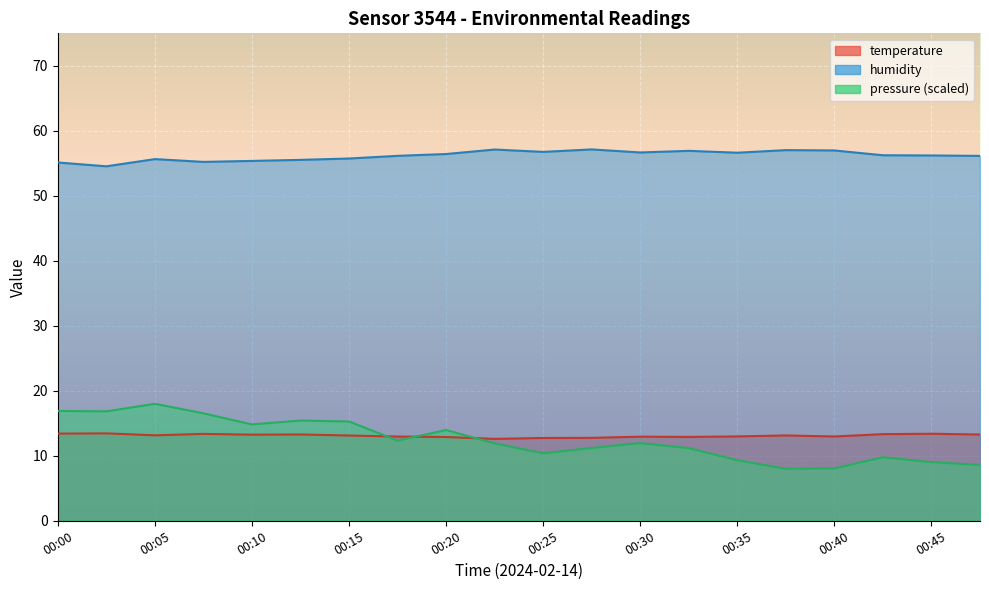

True or false: temperature has a value of 12.9 at 00:20.

True